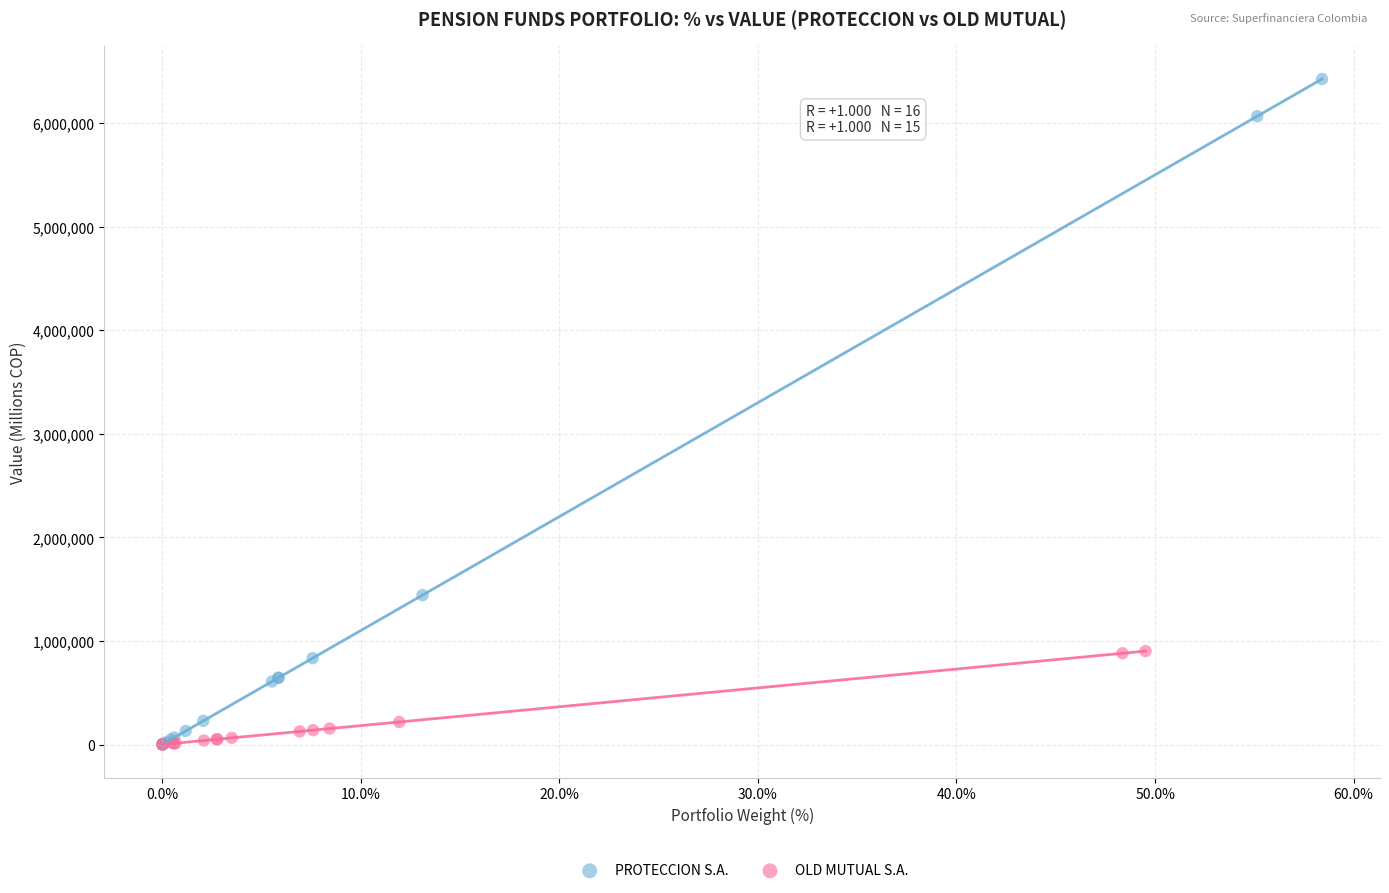

Which series contains the highest Y value?

PROTECCION S.A.